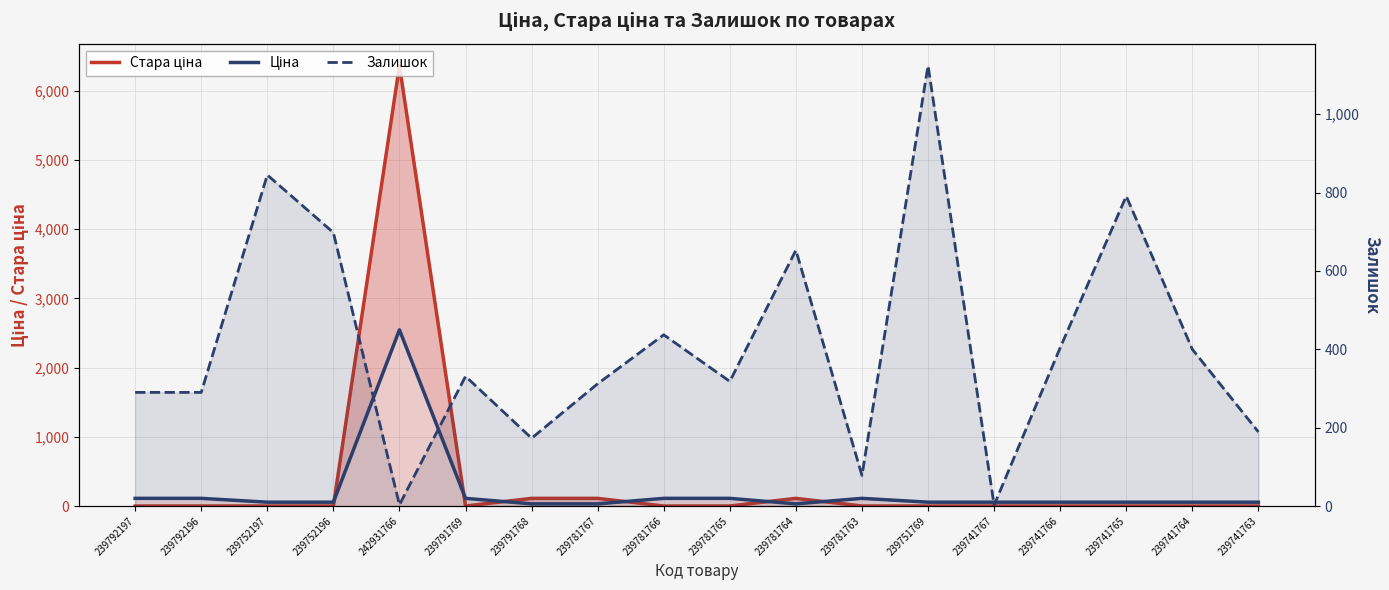

Between 239741767 and 239741764, which series saw the biggest shift?

Залишок